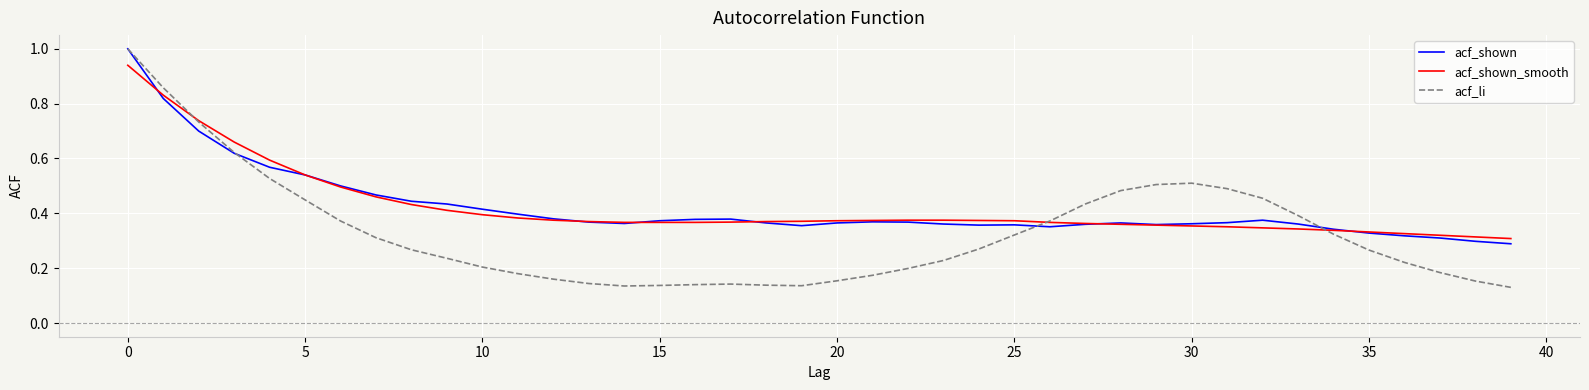

What are all the series names shown in the legend?

acf_shown, acf_shown_smooth, acf_li